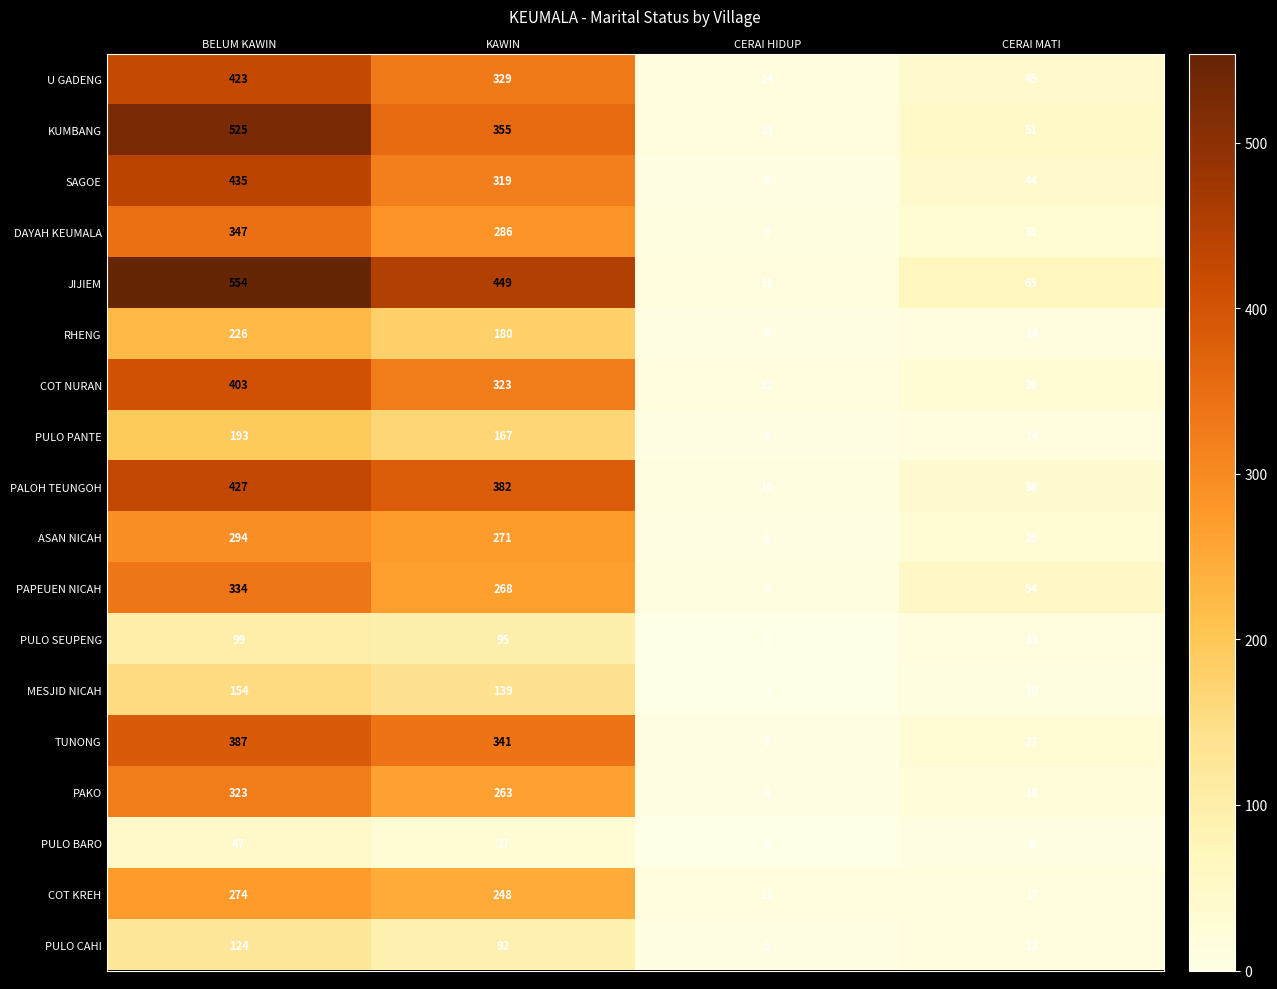

What is the spread (max minus min) of values at CERAI MATI?

59